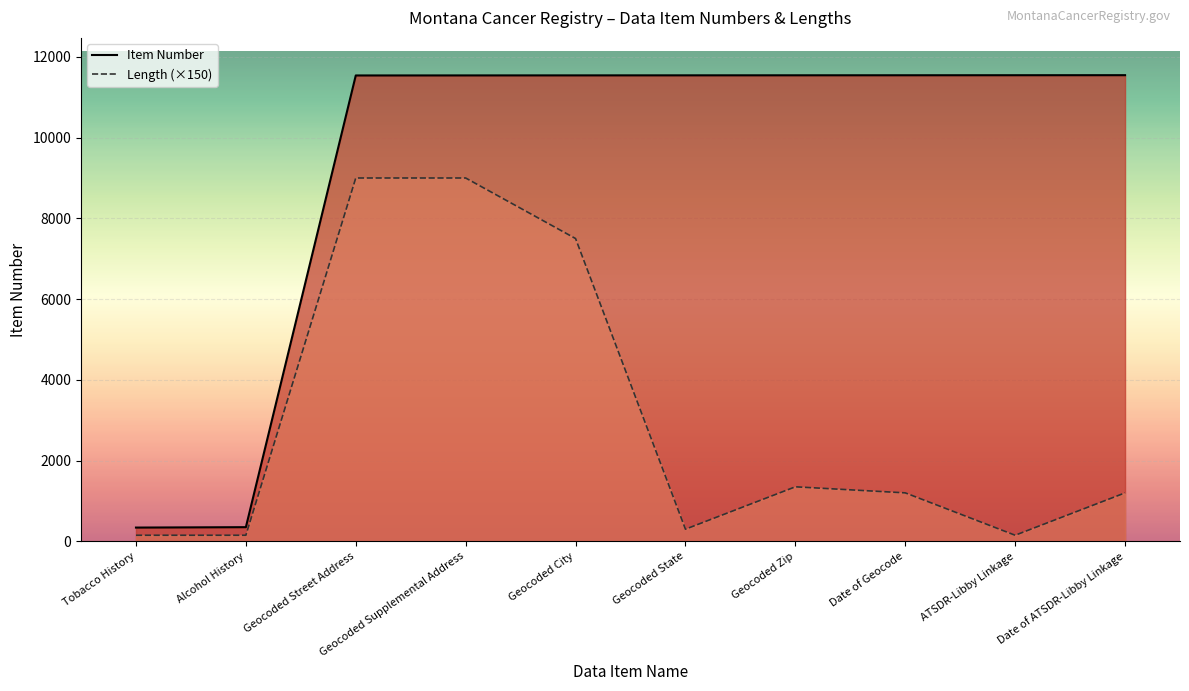

What is the highest value of the Item Number series?

11547